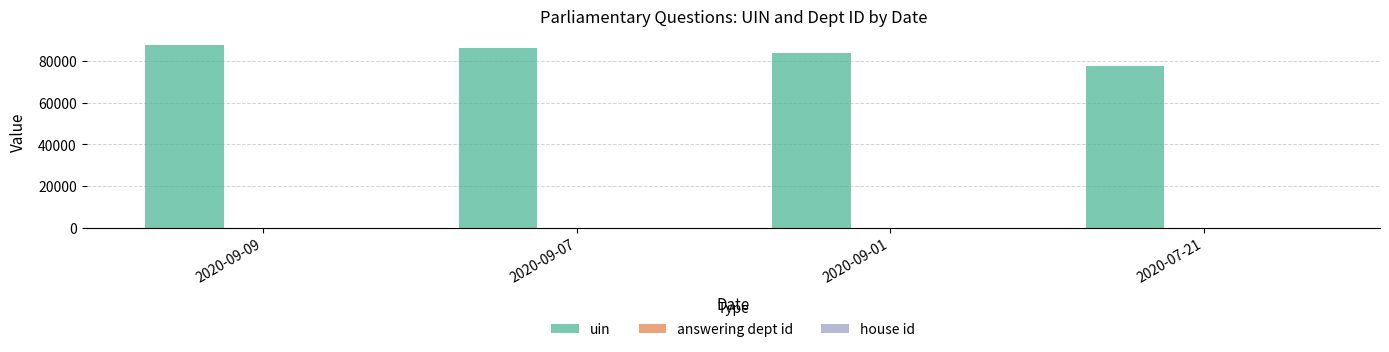

Which series changed the most between 2020-09-09 and 2020-07-21?

uin